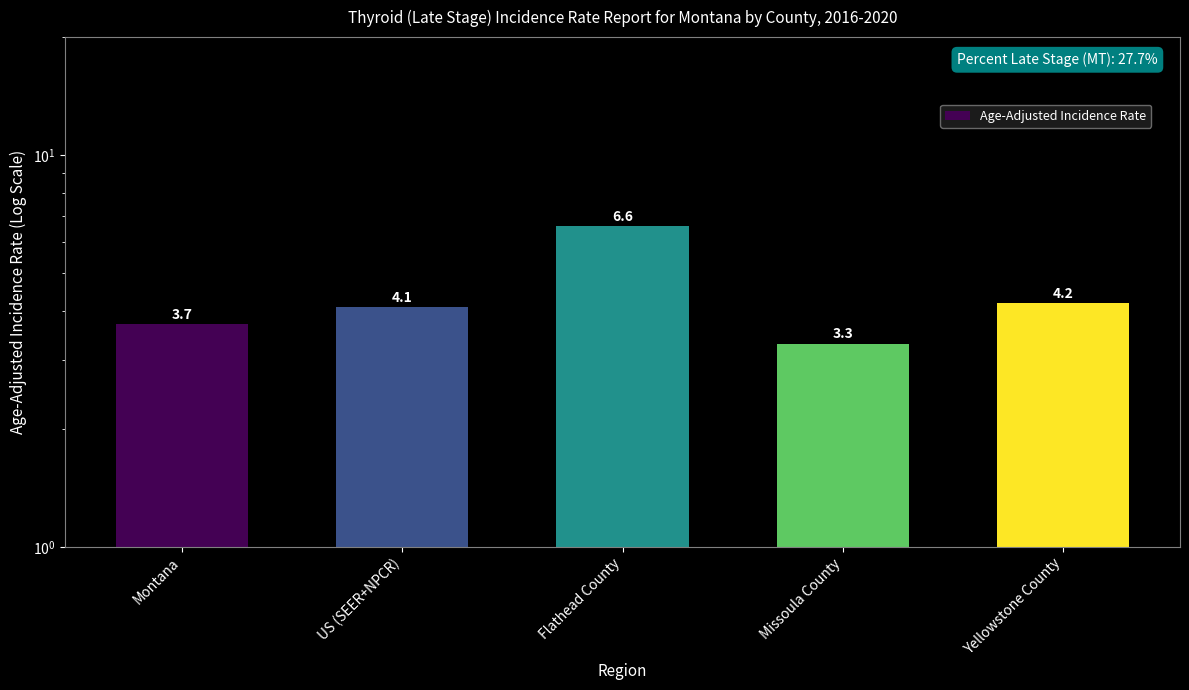

What is the sum of all values?

21.9